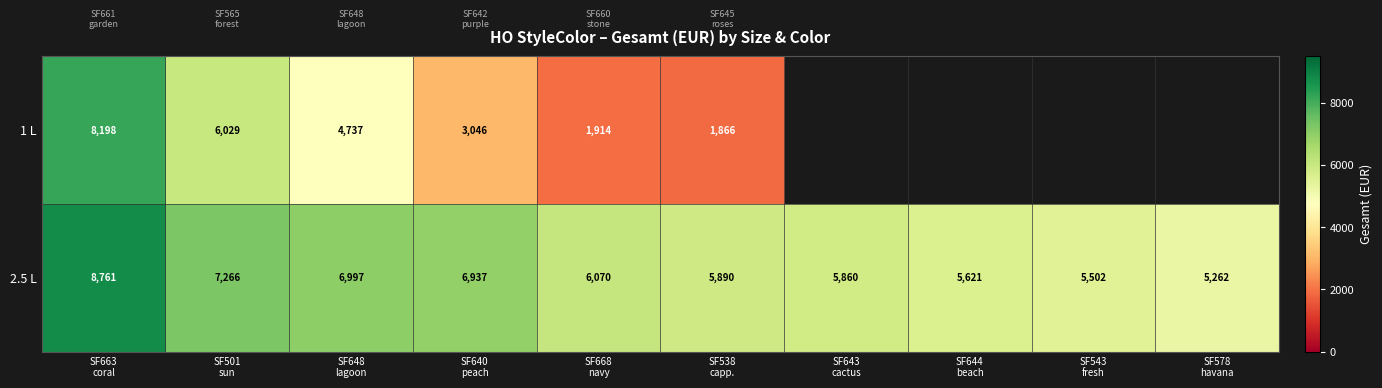

What is the highest value of the 2.5 L series?

8761.0